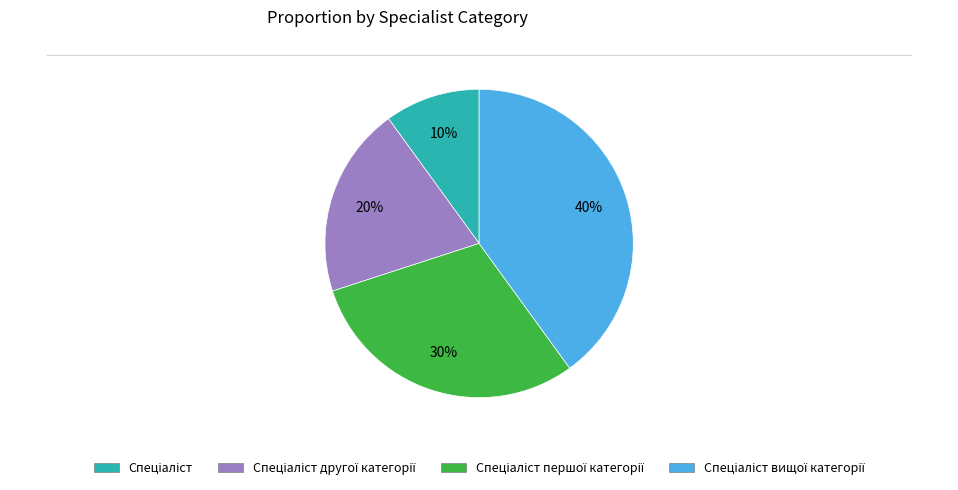

Does any single category account for the majority?

No